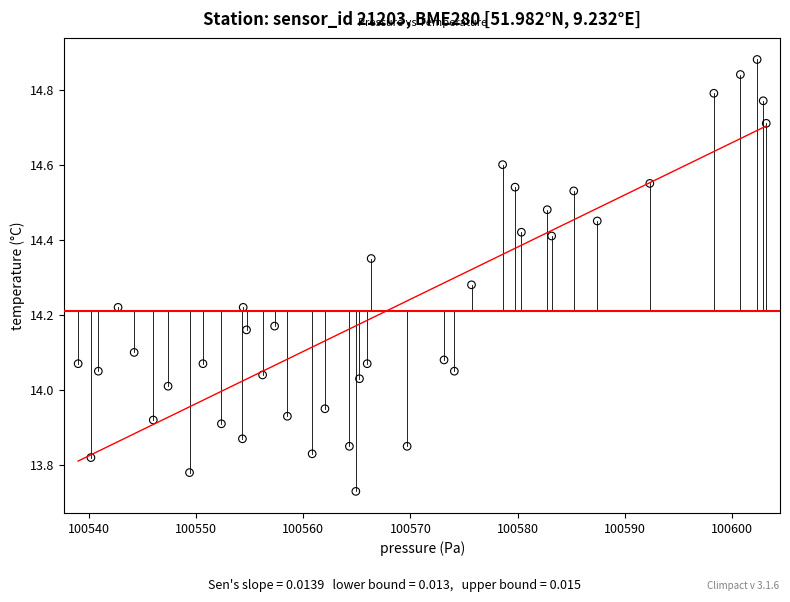

What is the range of X values (max minus min)?

64.1